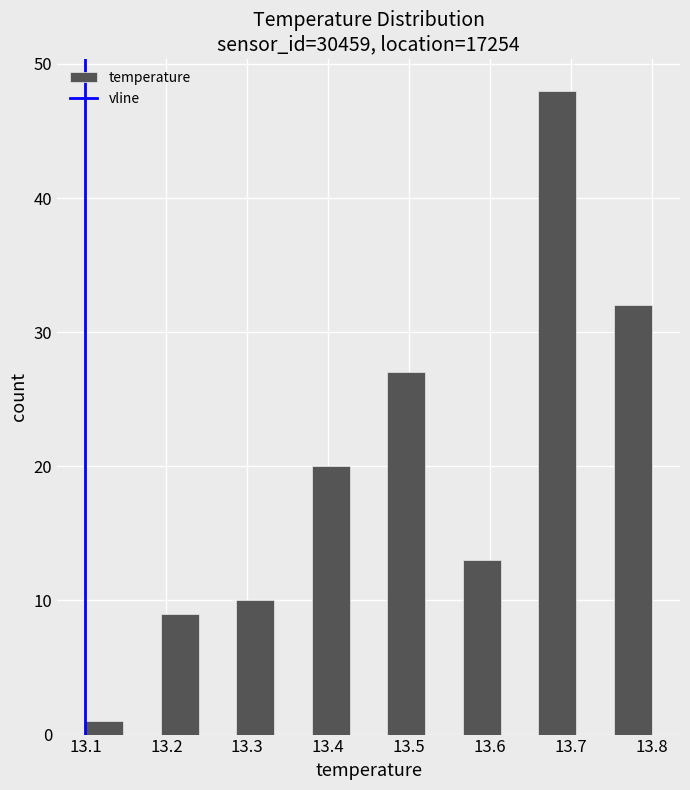

How tall is the bar that spans 13.66 to 13.71 on the x-axis? Neither the bar edges nor the heights are printed on the chart, so give them approximately, as read against the axes.

48